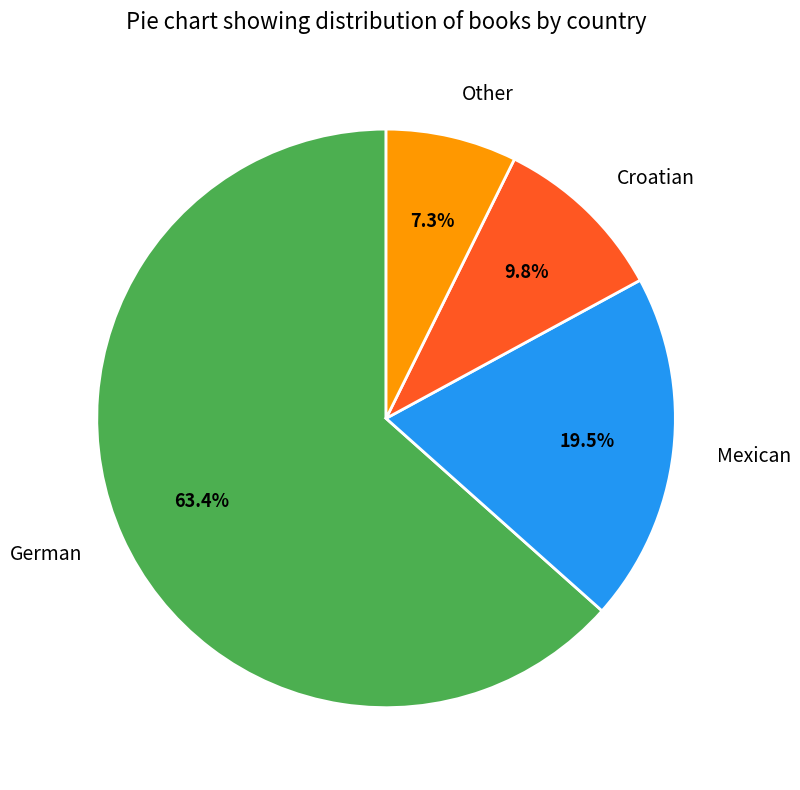

Rank the categories by value from lowest to highest.

Other, Croatian, Mexican, German